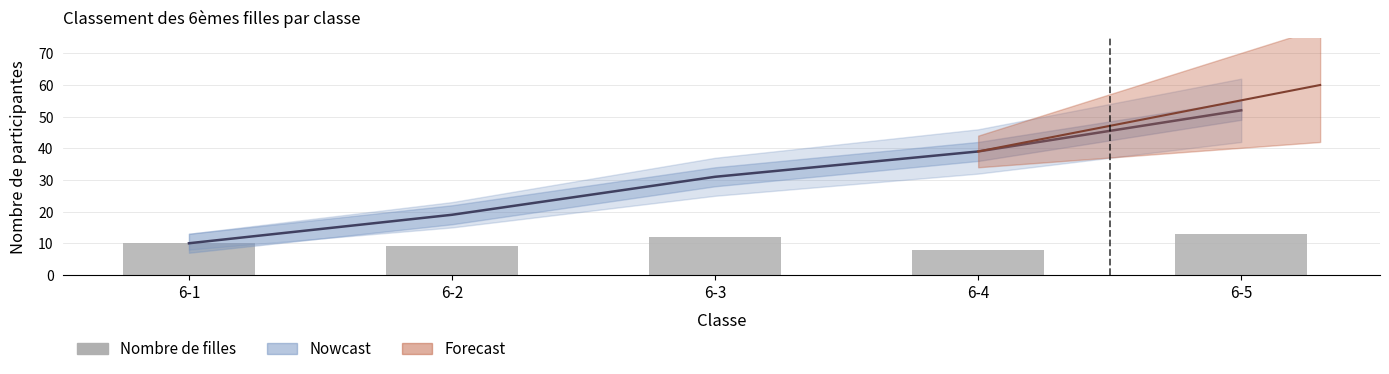

What is the difference between the Cumul values at 6-5 and 6-3?

21